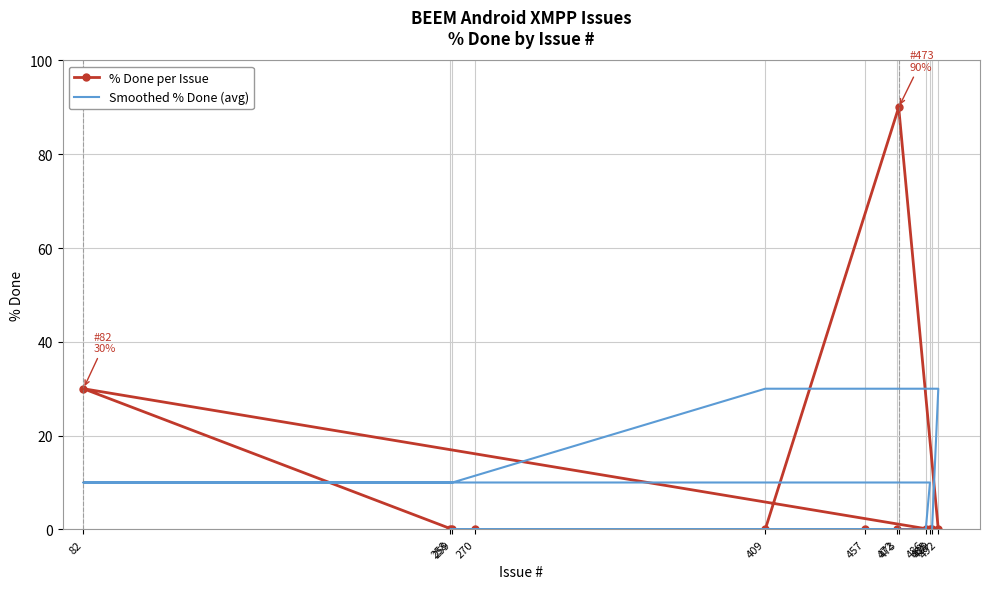

What is the spread (max minus min) of values at 409?

30